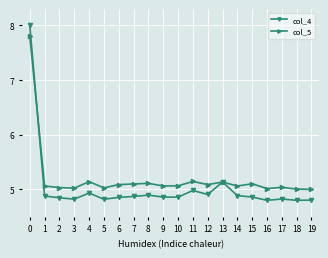

Which series has the widest spread of values?

col_4